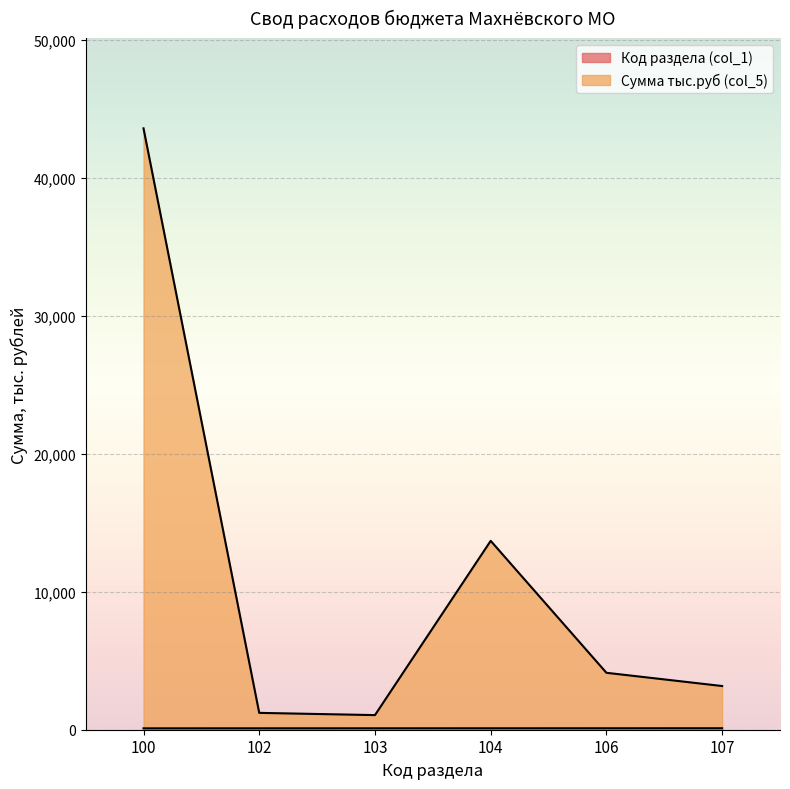

What is the difference between the maximum and minimum values in the Сумма тыс.руб (col_5) series?

42516.0